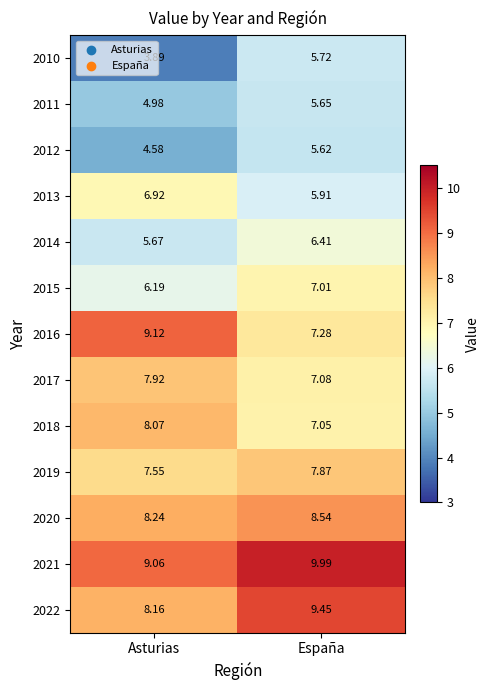

Which category has the highest value across all series?

España